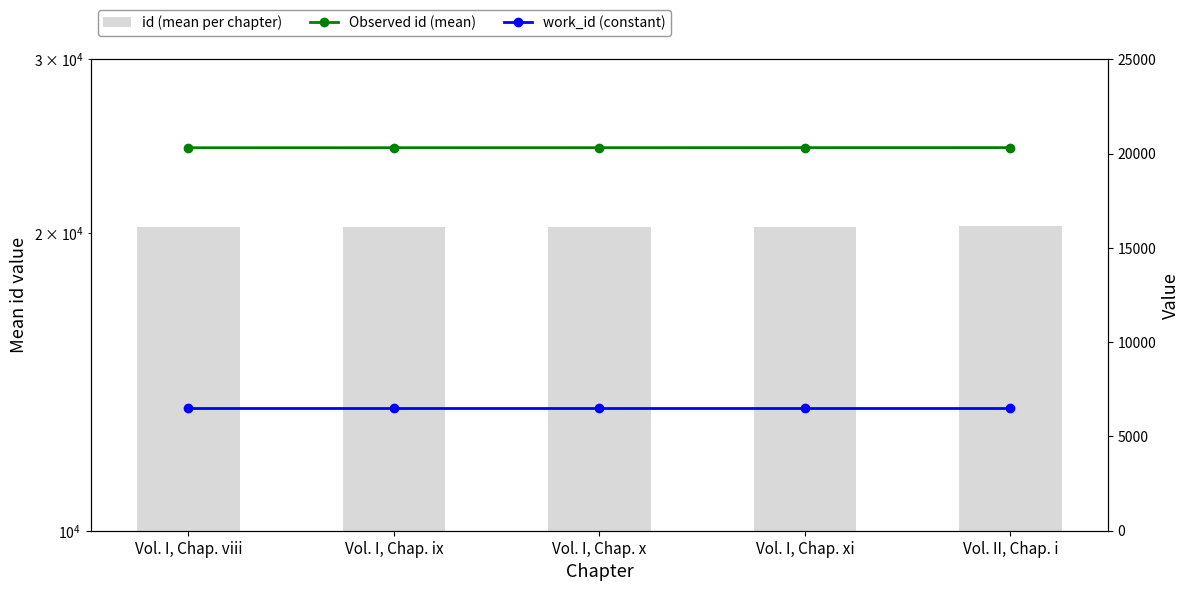

What is the total value across all series at Vol. I, Chap. xi?

47153.0